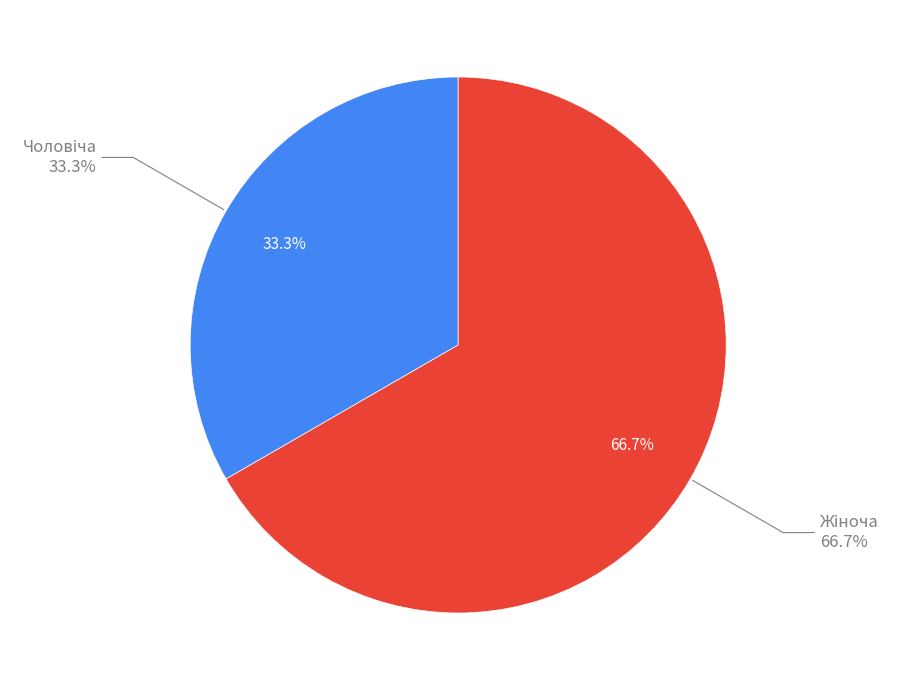

Combined, what portion of the pie is Чоловіча and Жіноча?

100.0%